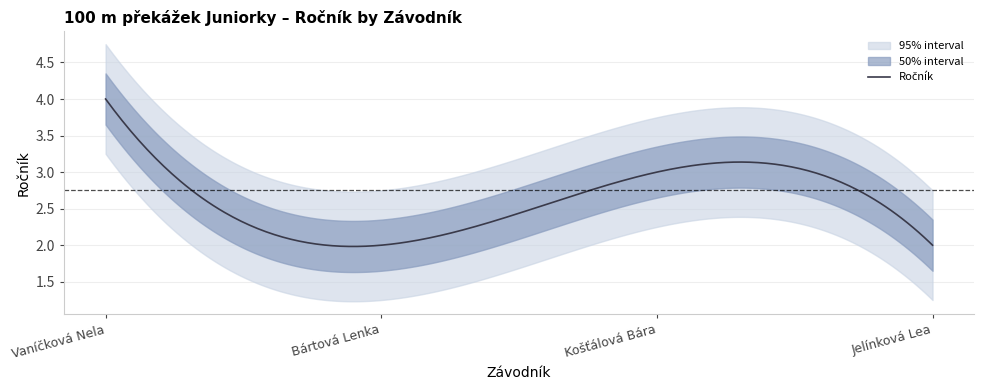

What position from the left is Vaníčková Nela?

1